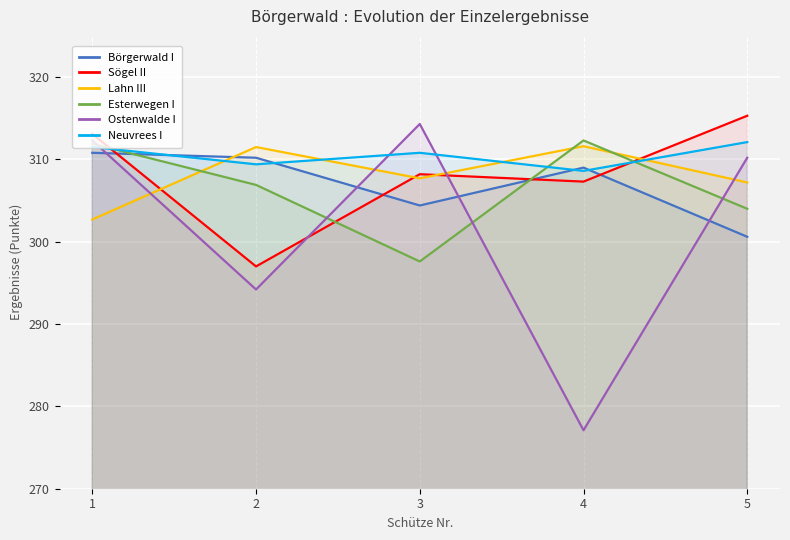

True or false: Ostenwalde I has more than 1 interior local peaks.

False